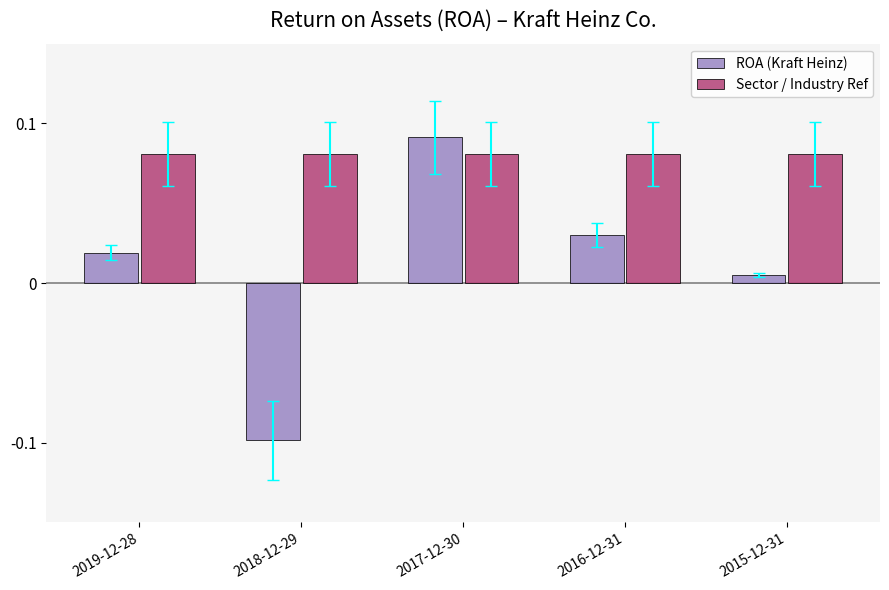

Which series has the largest range (max minus min)?

ROA (Kraft Heinz)